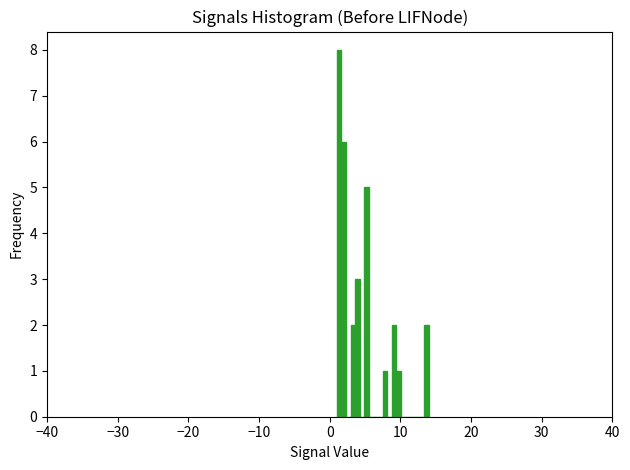

Read against the x-axis, roughly where is the centre of the tallest bar?

1